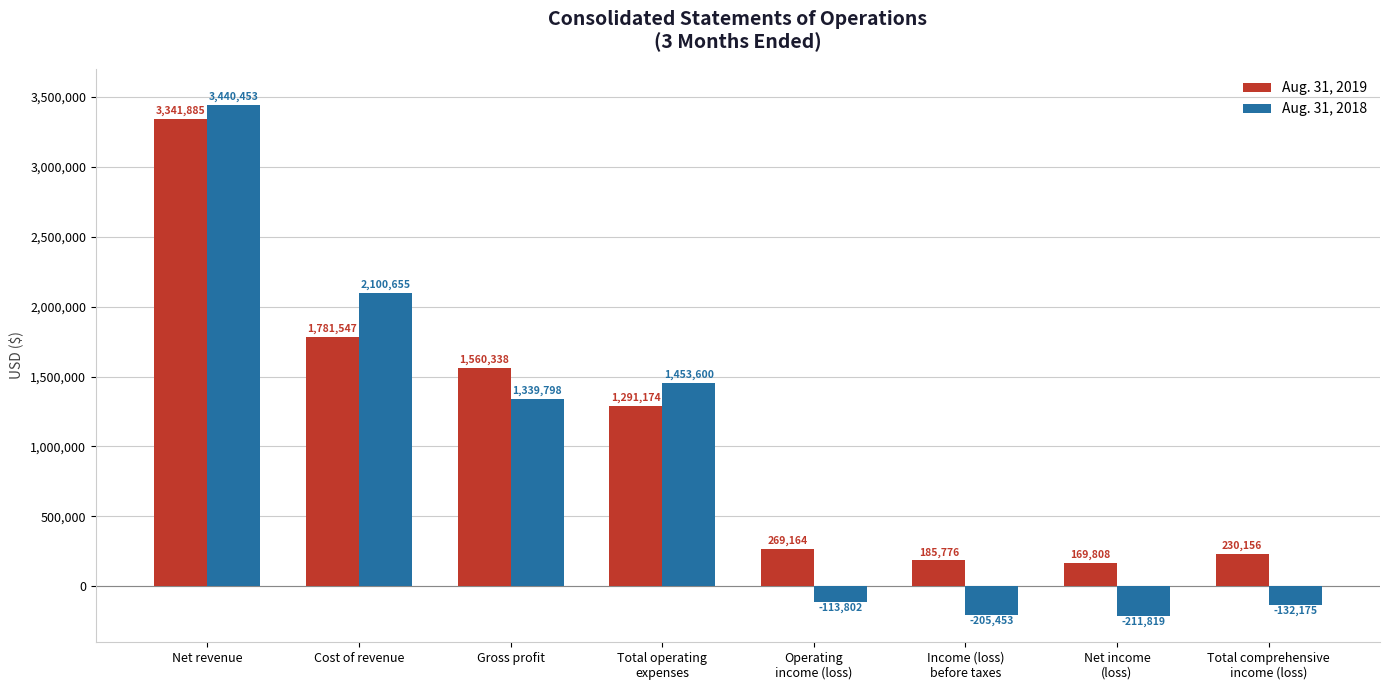

What is the value of the Aug. 31, 2018 bar at the 8th from the left?

-132175